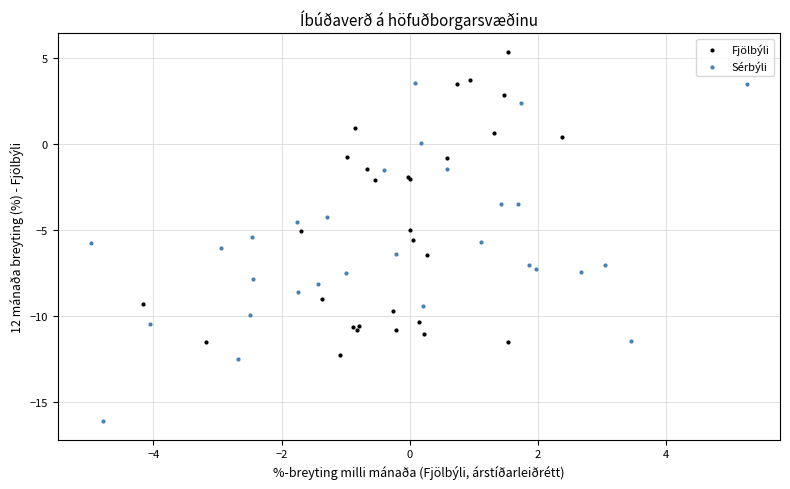

Which series reaches the minimum Y coordinate?

Sérbýli